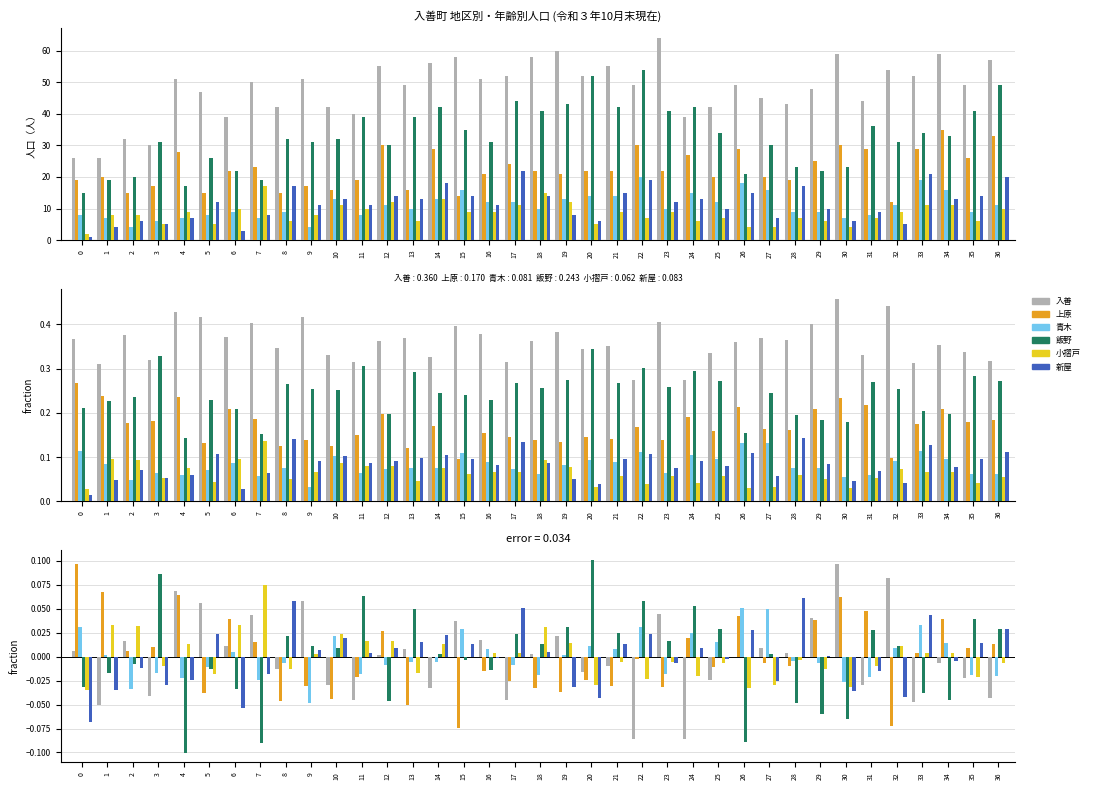

How many values in 小摺戸 are below zero?

20